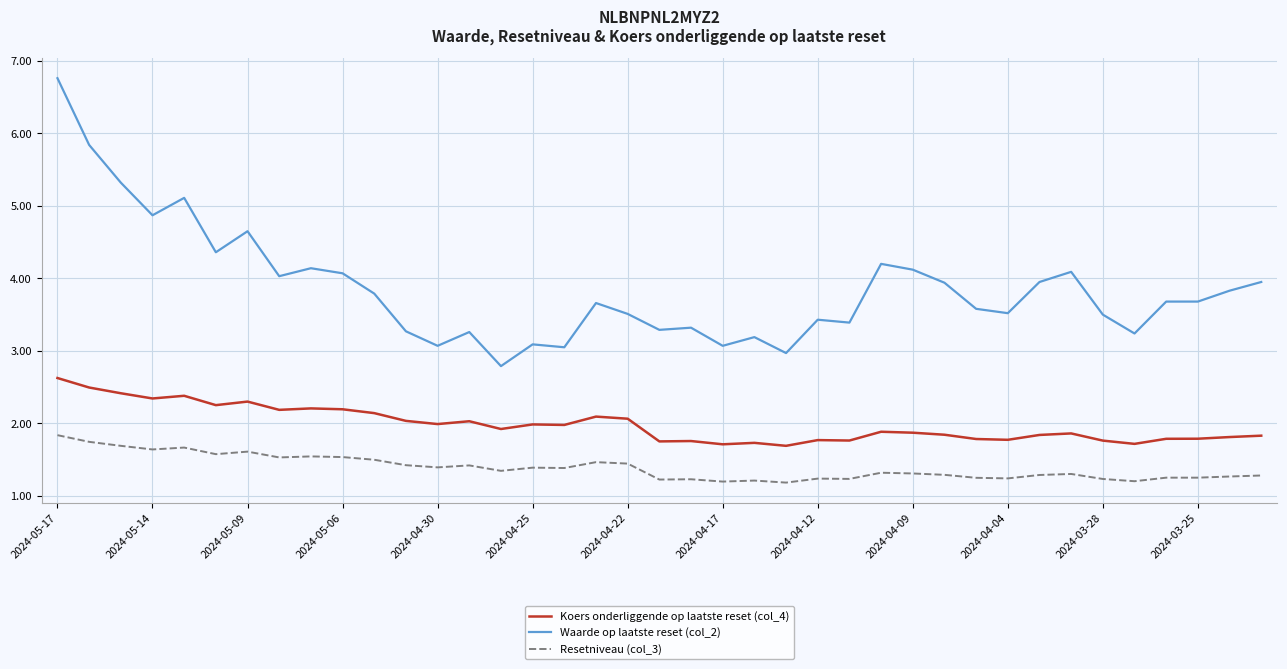

What is the smallest value displayed?

1.2